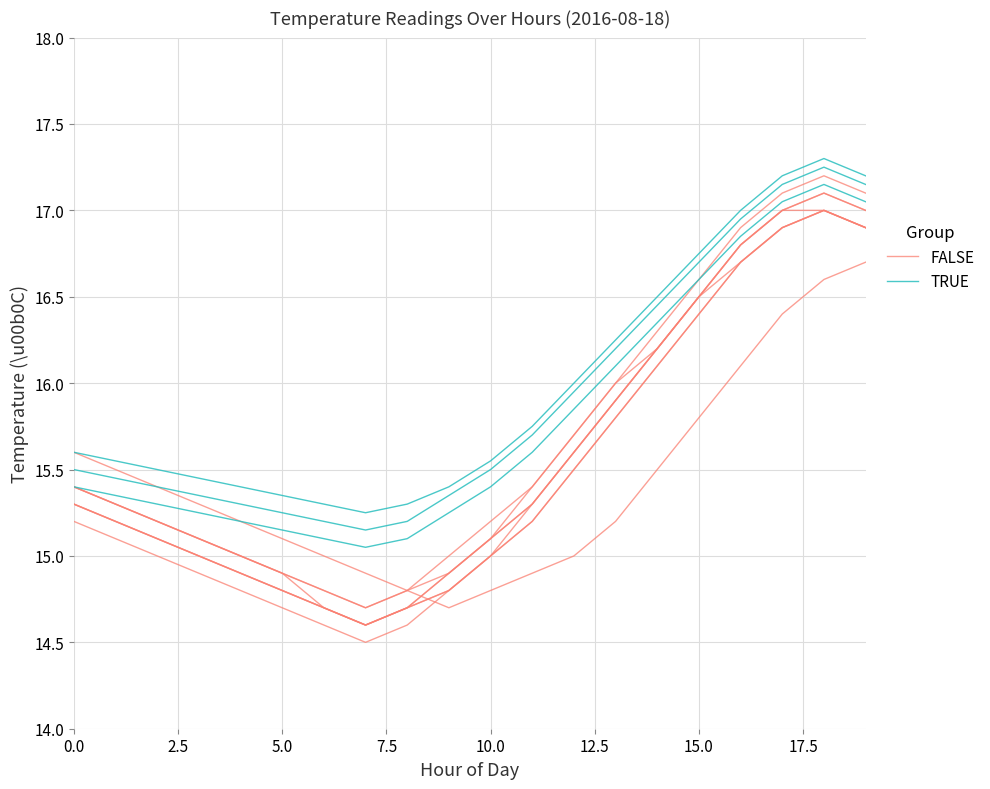

At which category does FALSE reach its first local valley?

9